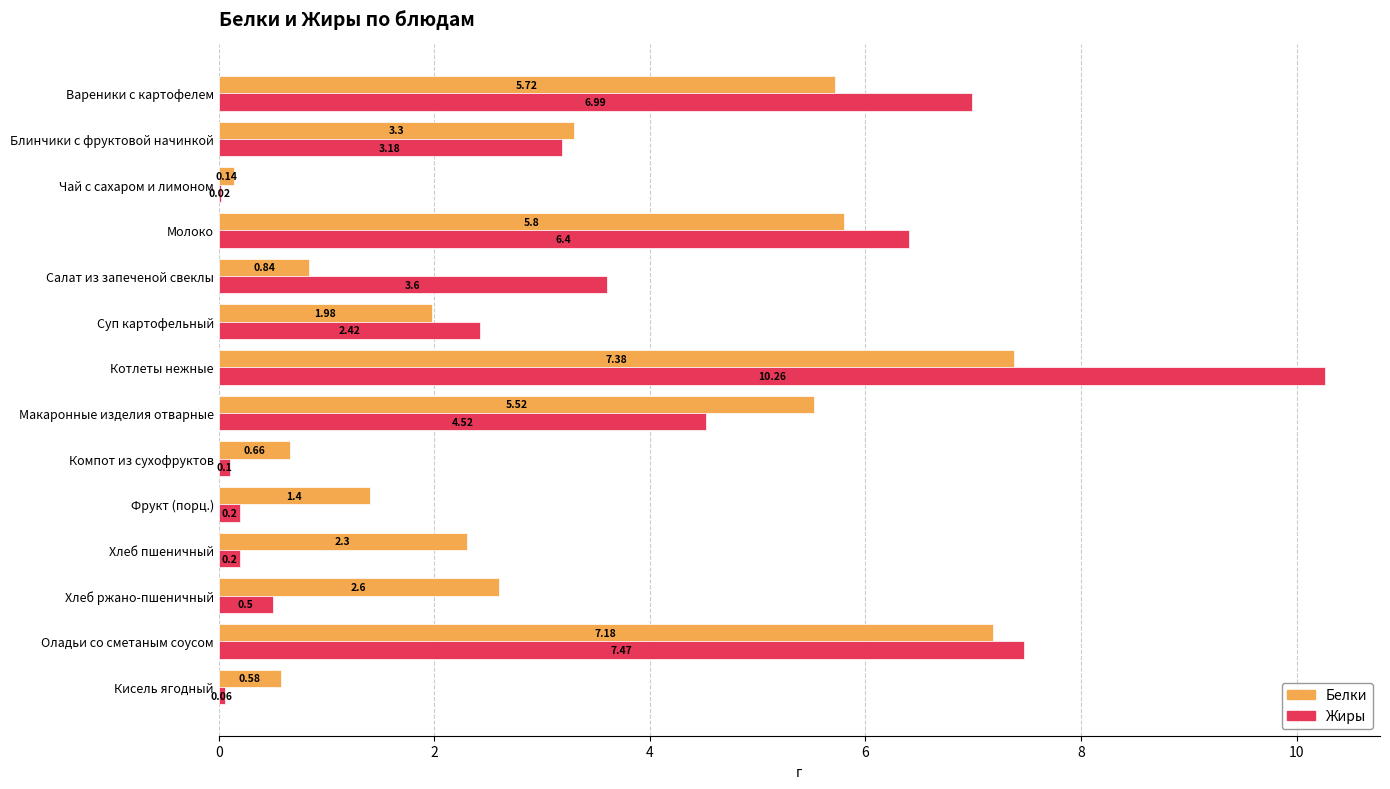

What is the sum of the Белки values at Кисель ягодный and Котлеты нежные?

8.0